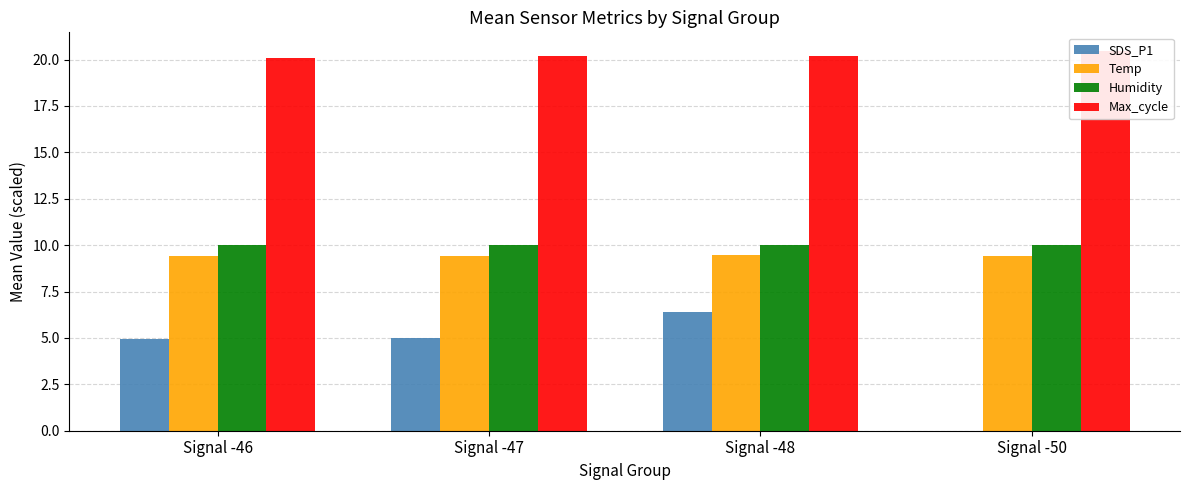

What is the value of the Max_cycle bar at the 1st from the left?

20.1